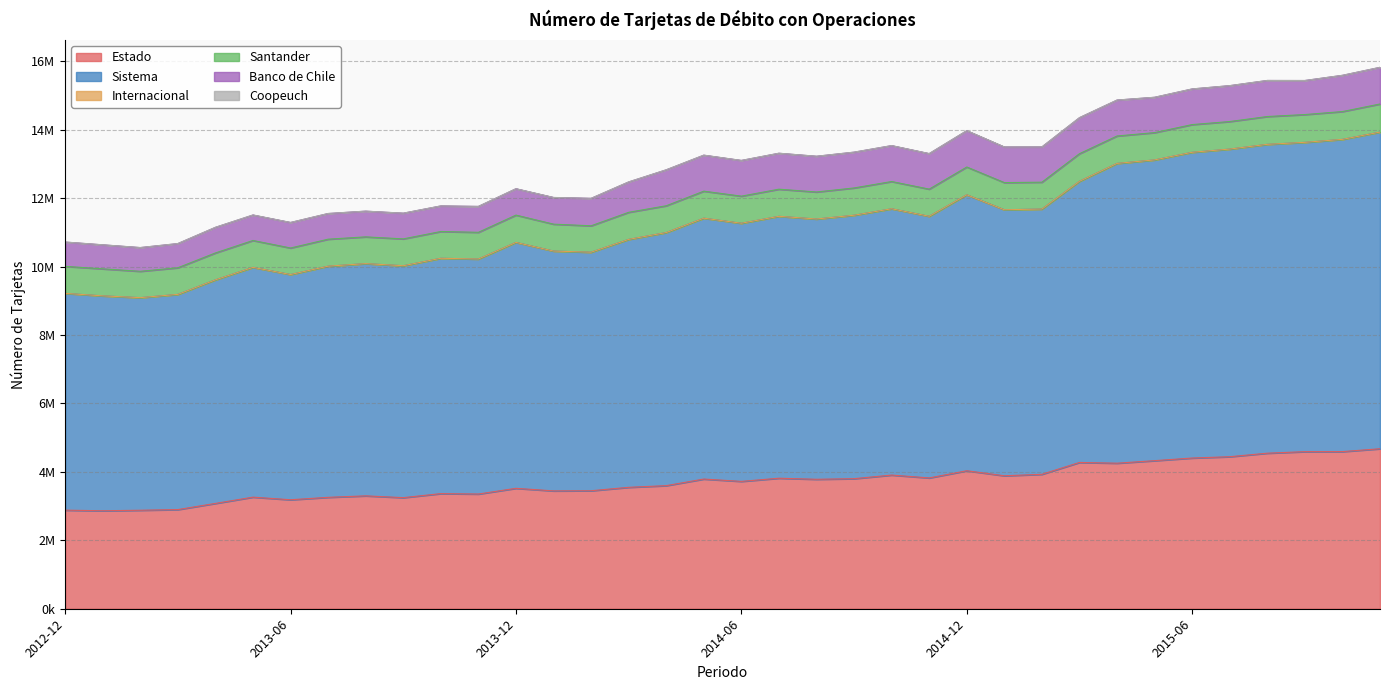

Where does the Internacional series first go above 853?

2014-07